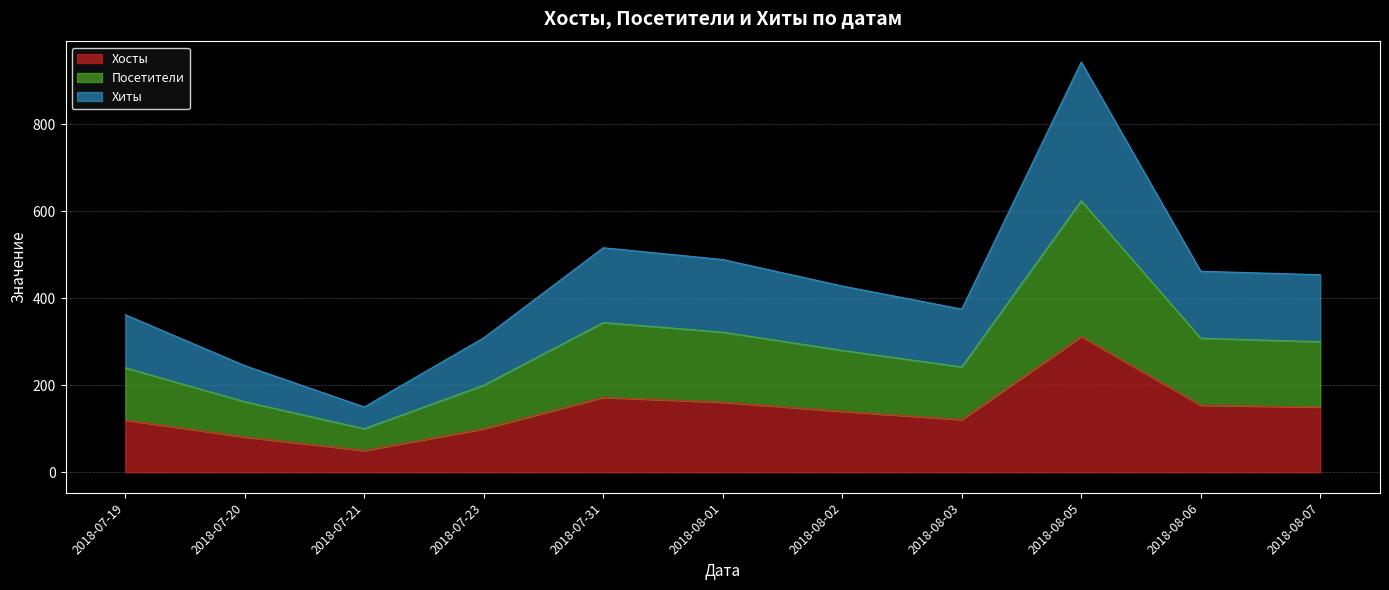

How many lines are shown in the chart?

3